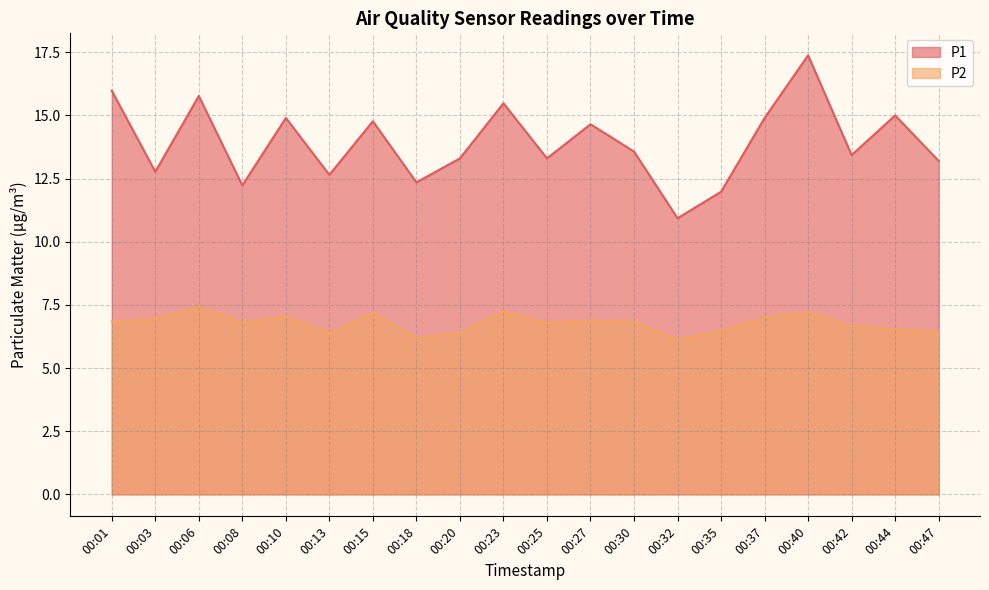

At 00:23, list the series in order from largest to smallest.

P1, P2